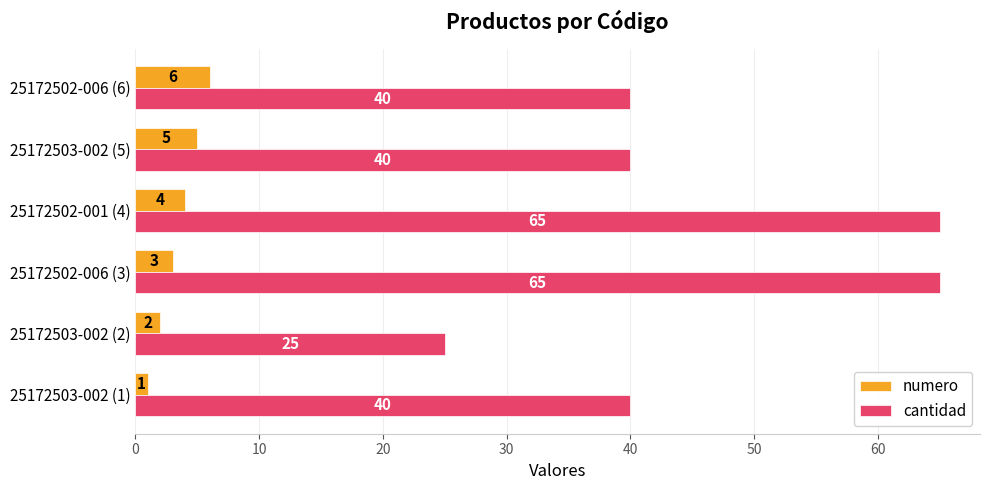

What is the sum of all cantidad values?

275